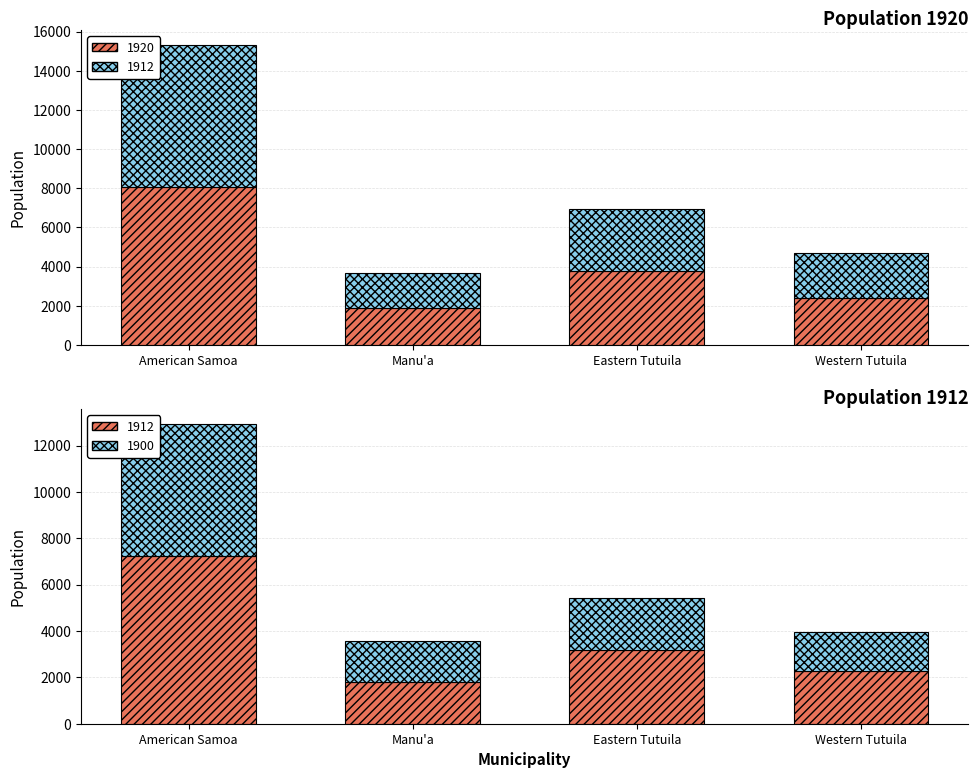

What is the spread (max minus min) of values at American Samoa?

805